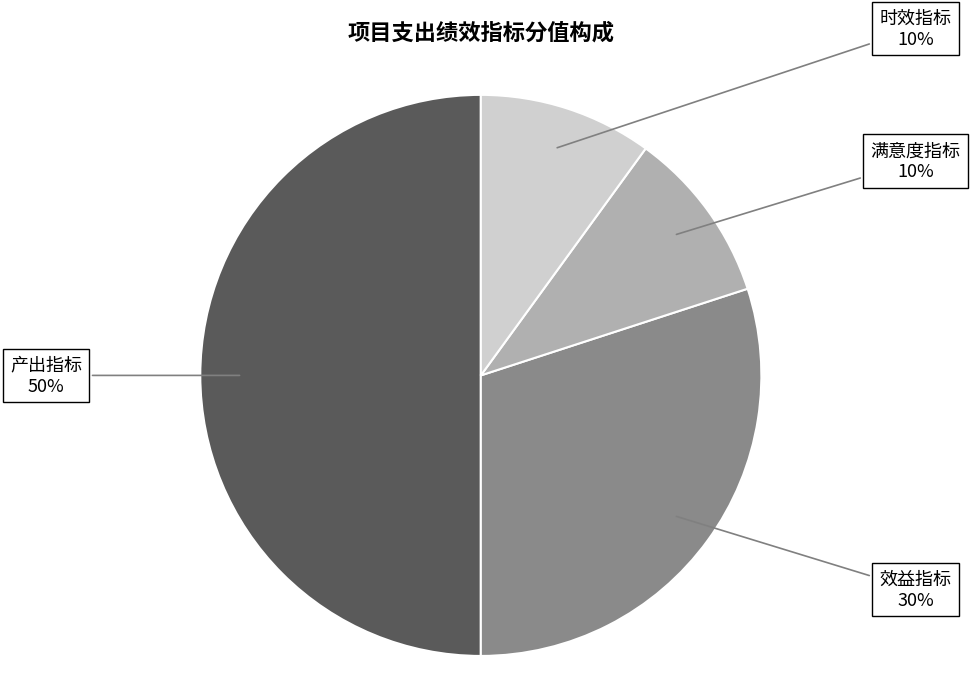

Count the number of slices in the pie.

4